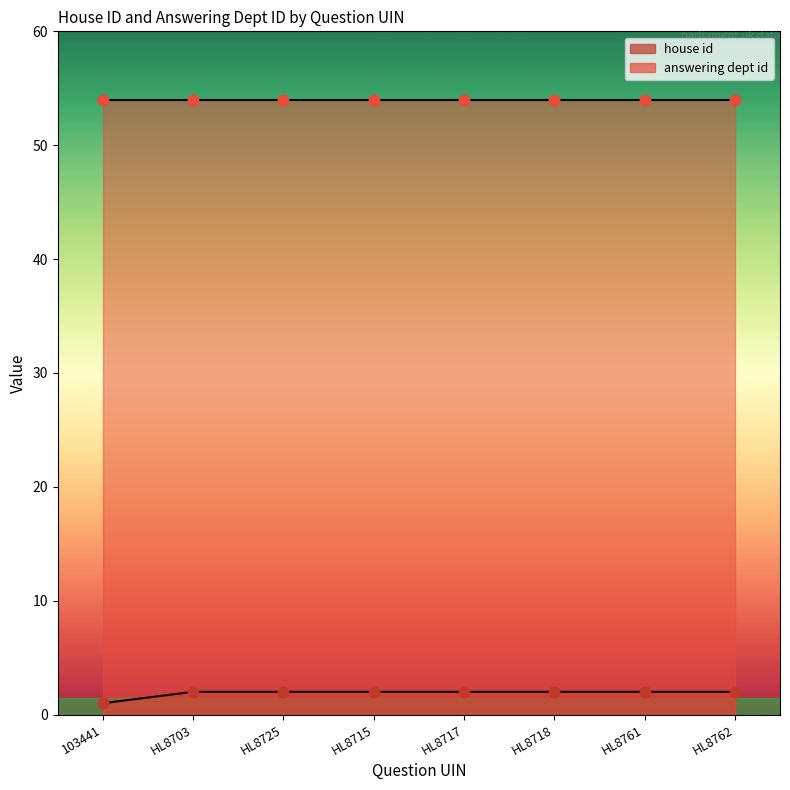

What is the ratio of the value at HL8703 to the value at HL8725?

1.0